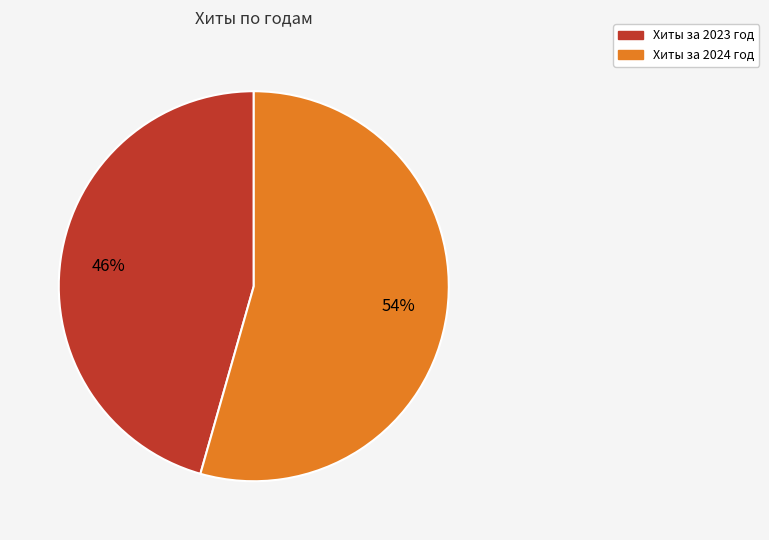

To the nearest percent, what is the average slice percentage?

50%